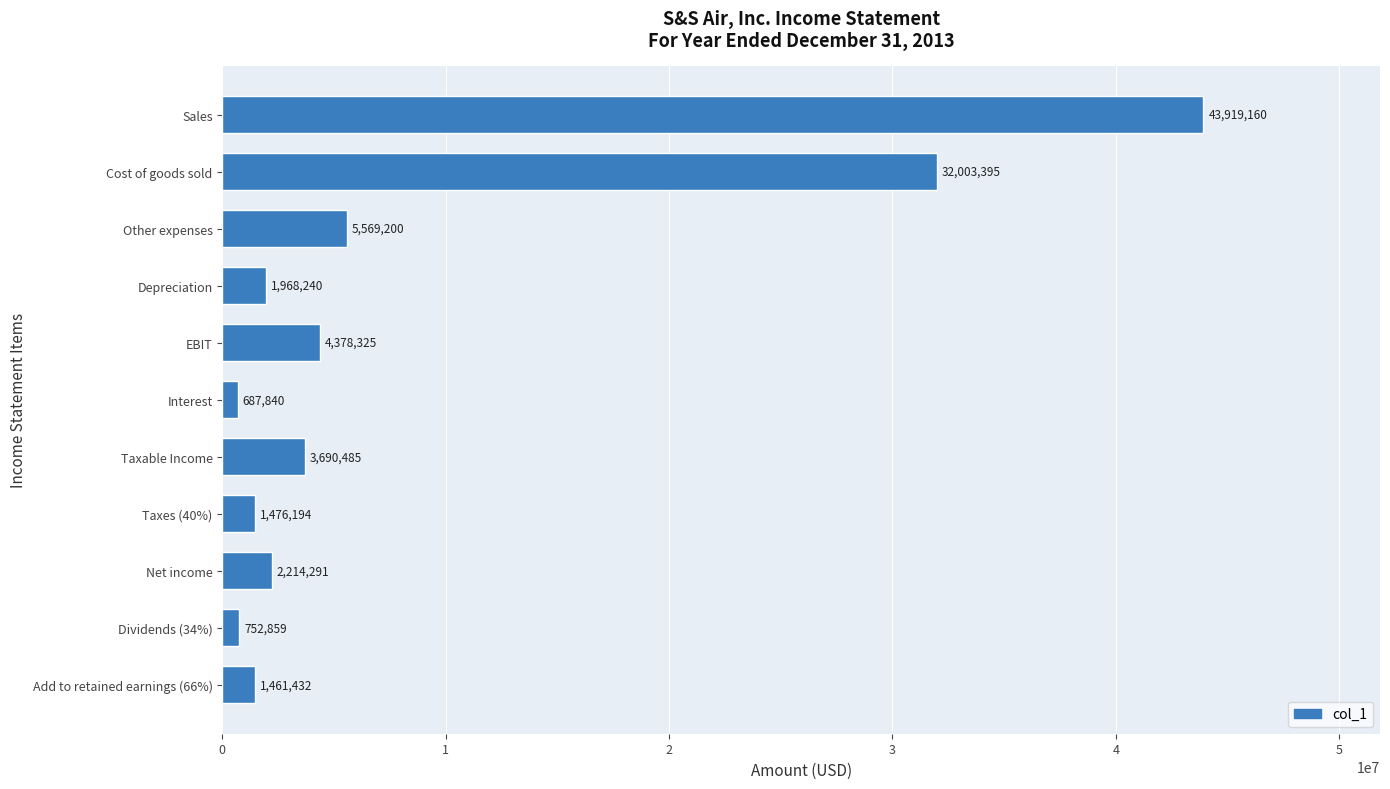

List the labels in order of value, largest first.

Sales, Cost of goods sold, Other expenses, EBIT, Taxable Income, Net income, Depreciation, Taxes (40%), Add to retained earnings (66%), Dividends (34%), Interest